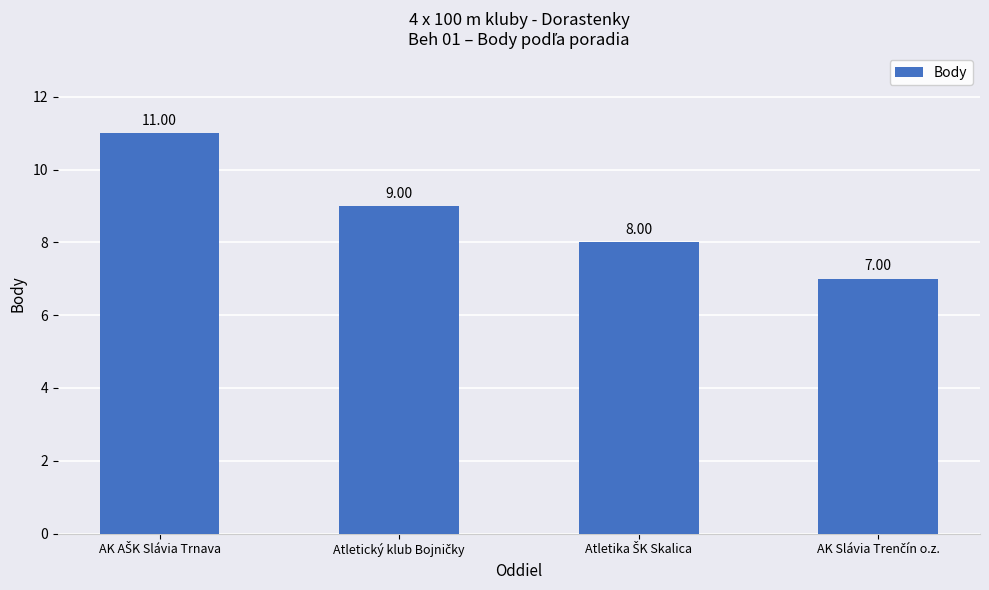

What is the sum of all values?

35